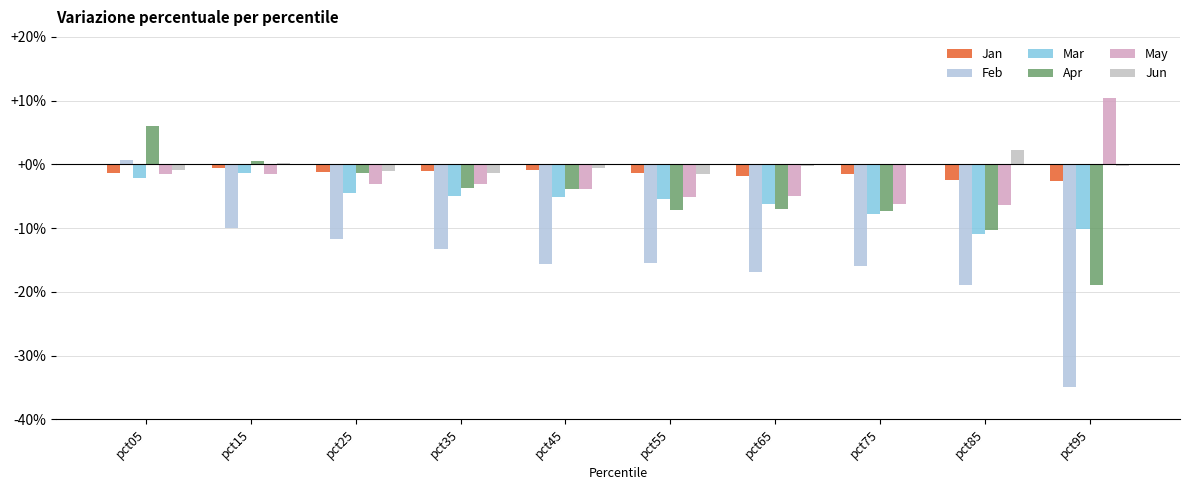

At which label is Apr closest to 0?

pct15